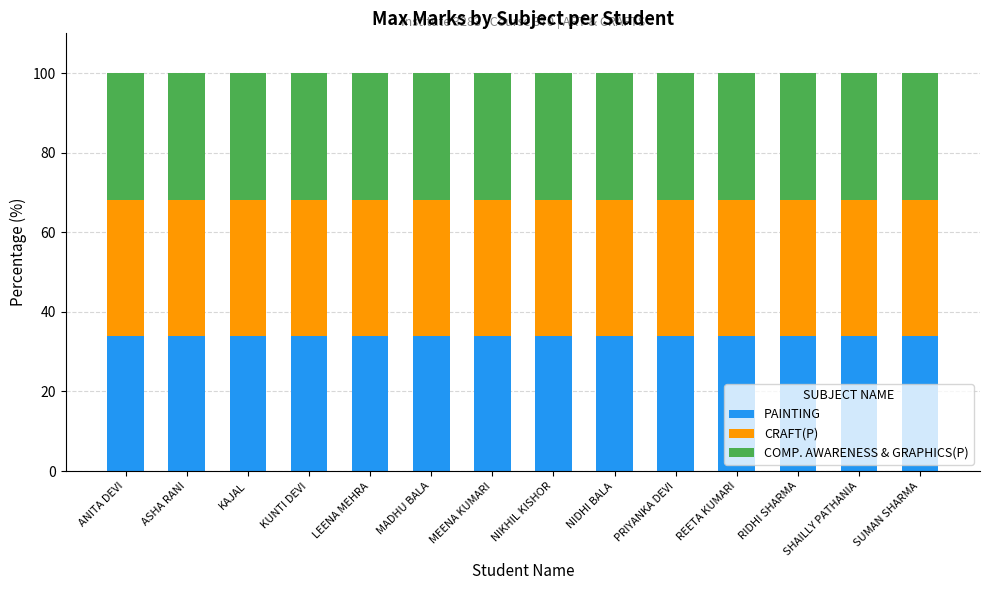

What is the highest value of the PAINTING series?

34.0